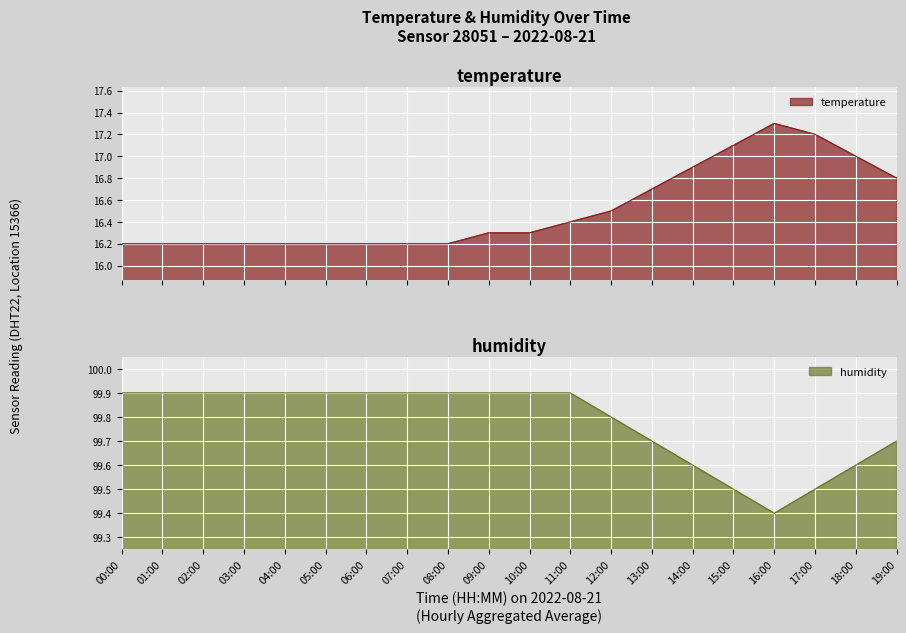

List the series in order of their peak value, highest first.

humidity, temperature